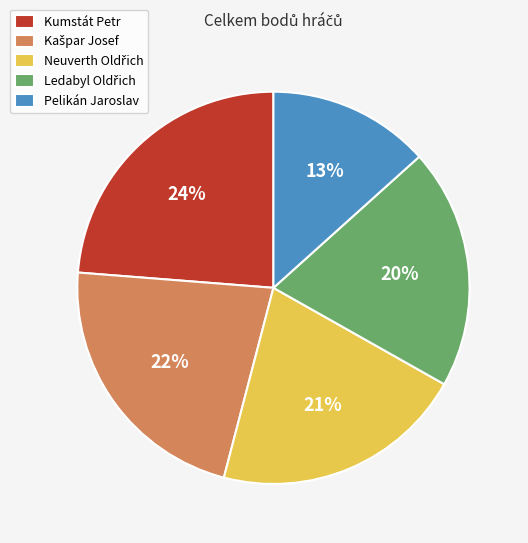

What is the smallest slice in the pie chart?

Pelikán Jaroslav